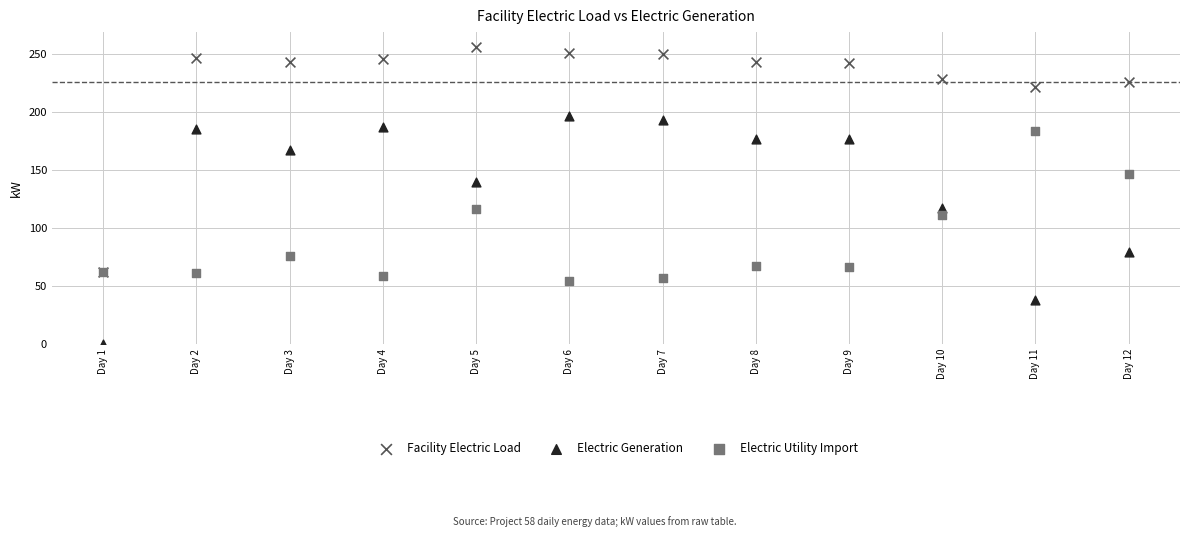

In the Facility Electric Load series, what Y value is closest to 159?

221.5